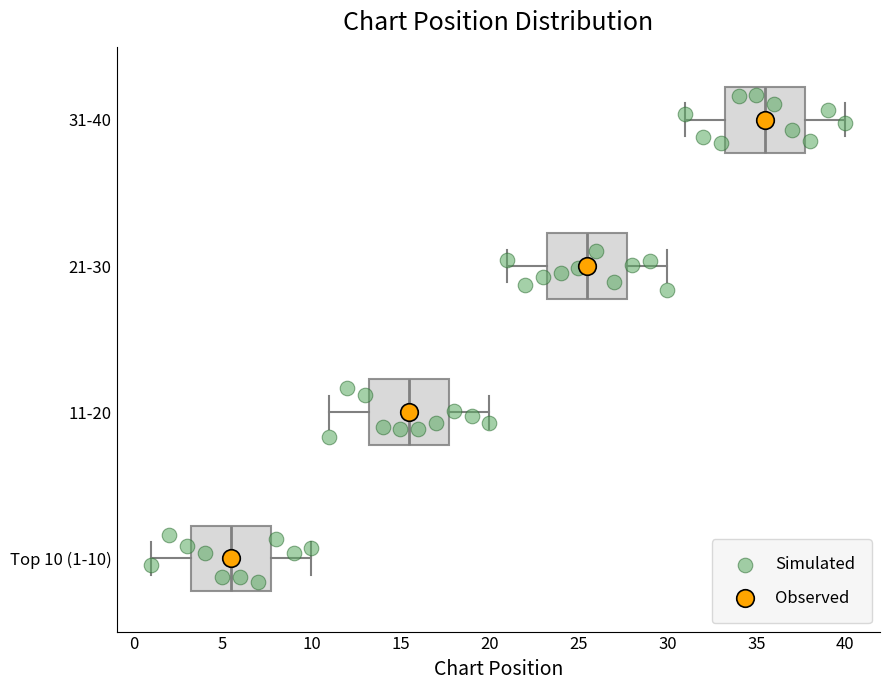

Which box has the furthest to the right median line?

31-40